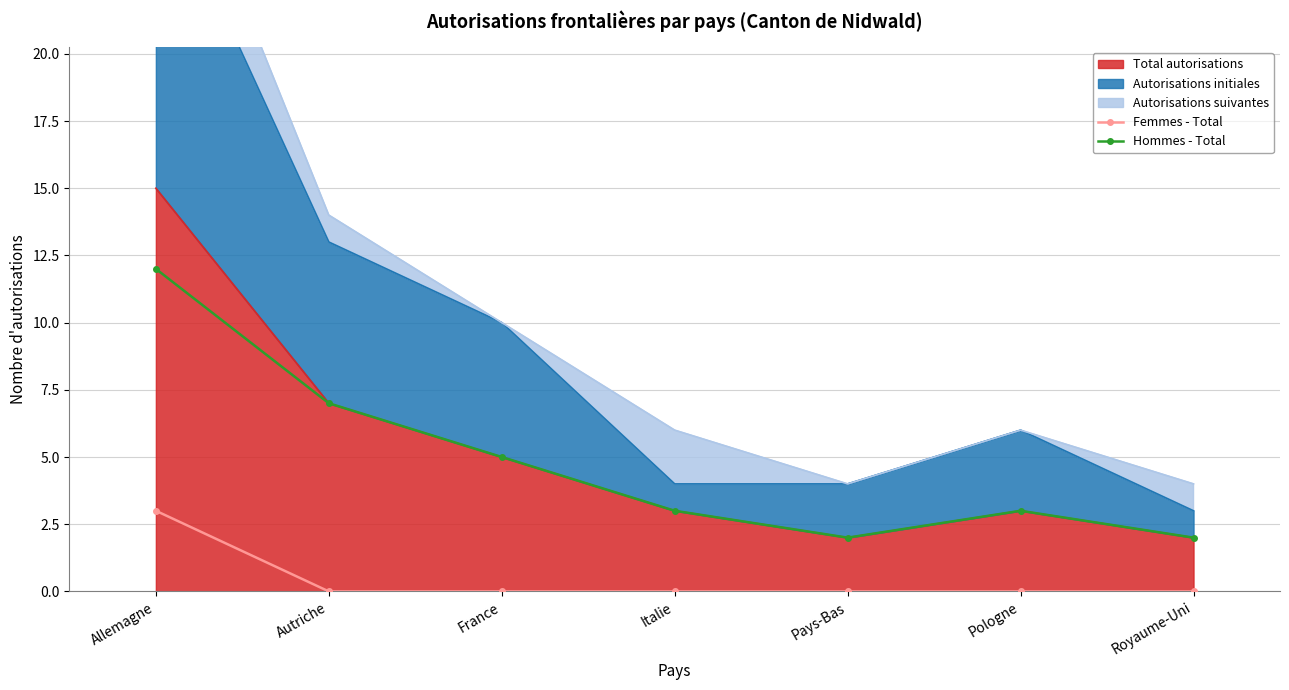

Count the Femmes - Total values in the range 0 to 1.

6